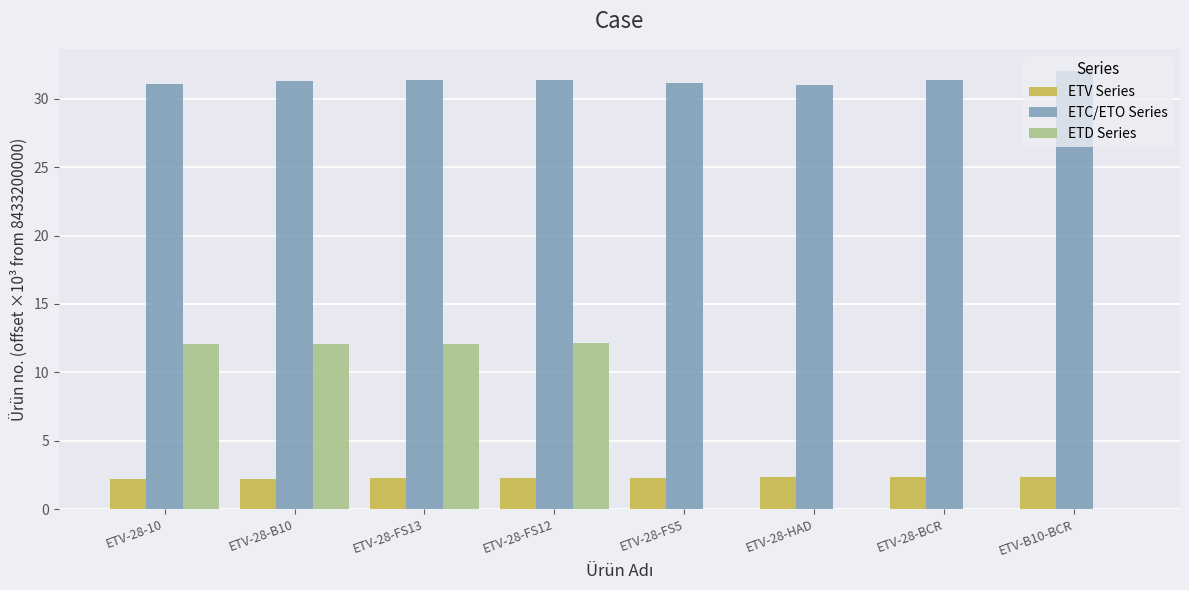

Count the number of categories in the chart.

8